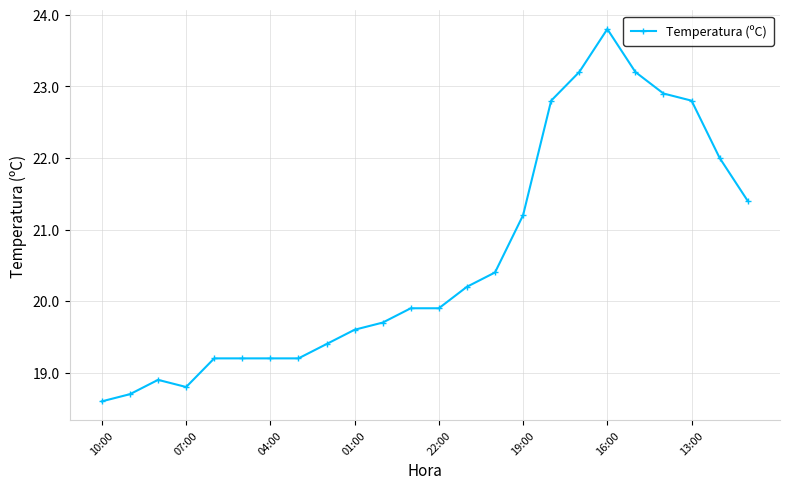

Reading left to right, what are all the values shown in this chart?

18.6	18.7	18.9	18.8	19.2	19.2	19.2	19.2	19.4	19.6	19.7	19.9	19.9	20.2	20.4	21.2	22.8	23.2	23.8	23.2	22.9	22.8	22.0	21.4